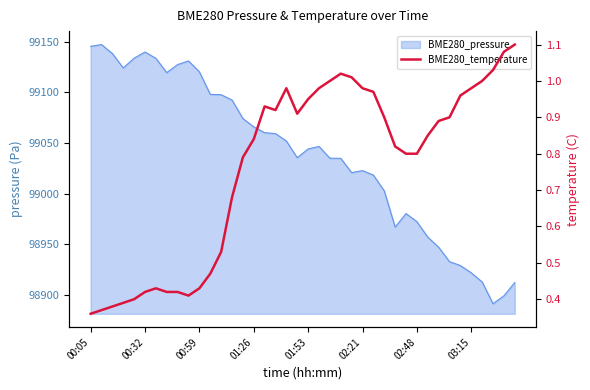

Which category has the lowest value across all series?

00:05